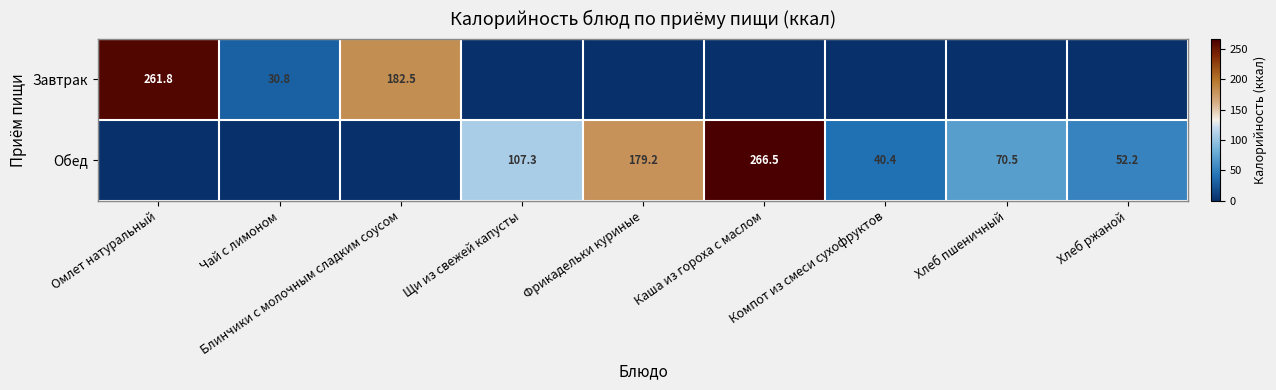

How many distinct data groups are displayed?

2